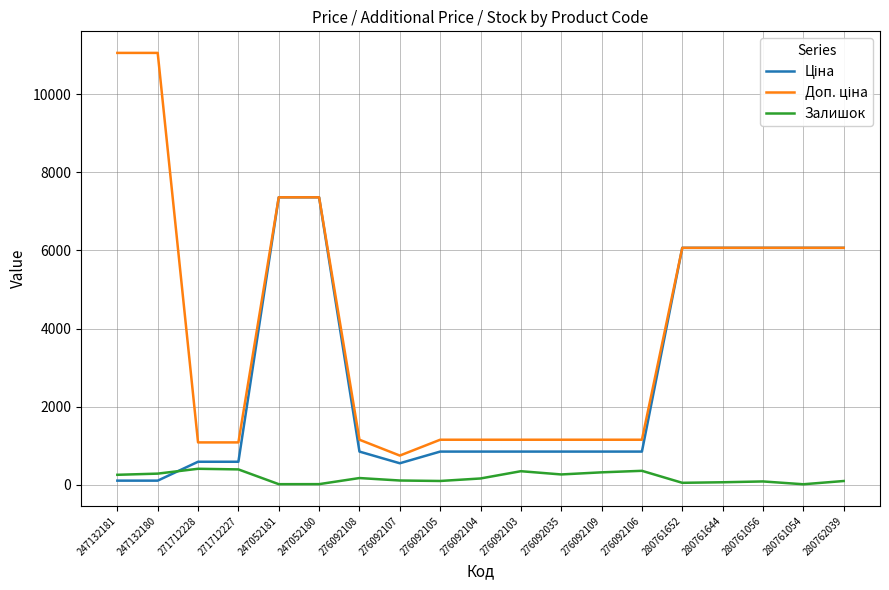

What is the greatest value displayed?

11055.0